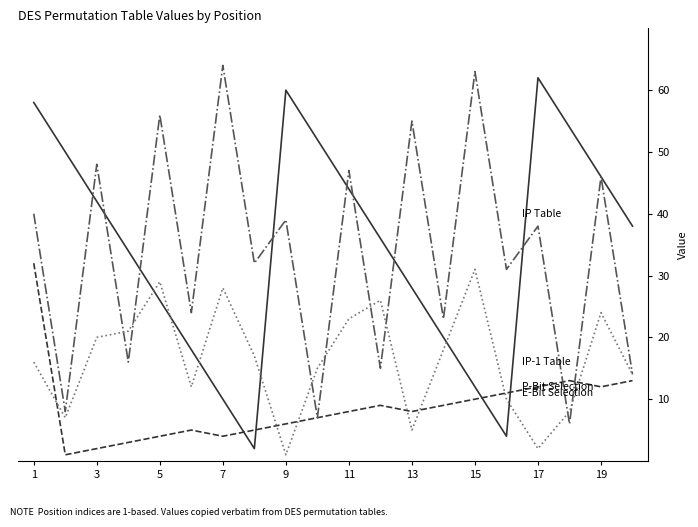

What is the greatest value displayed?

64